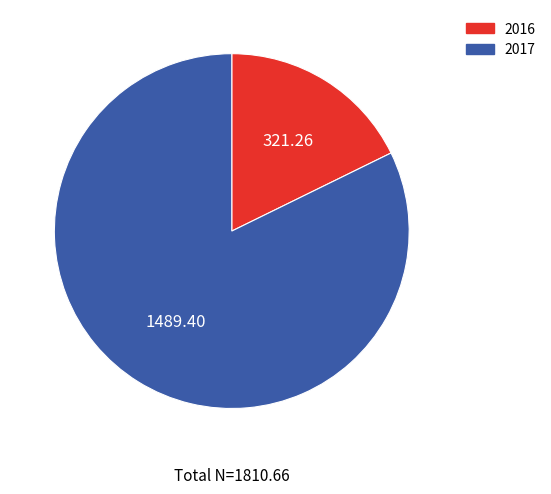

Do 2016 and 2017 together represent more than half of the pie?

Yes